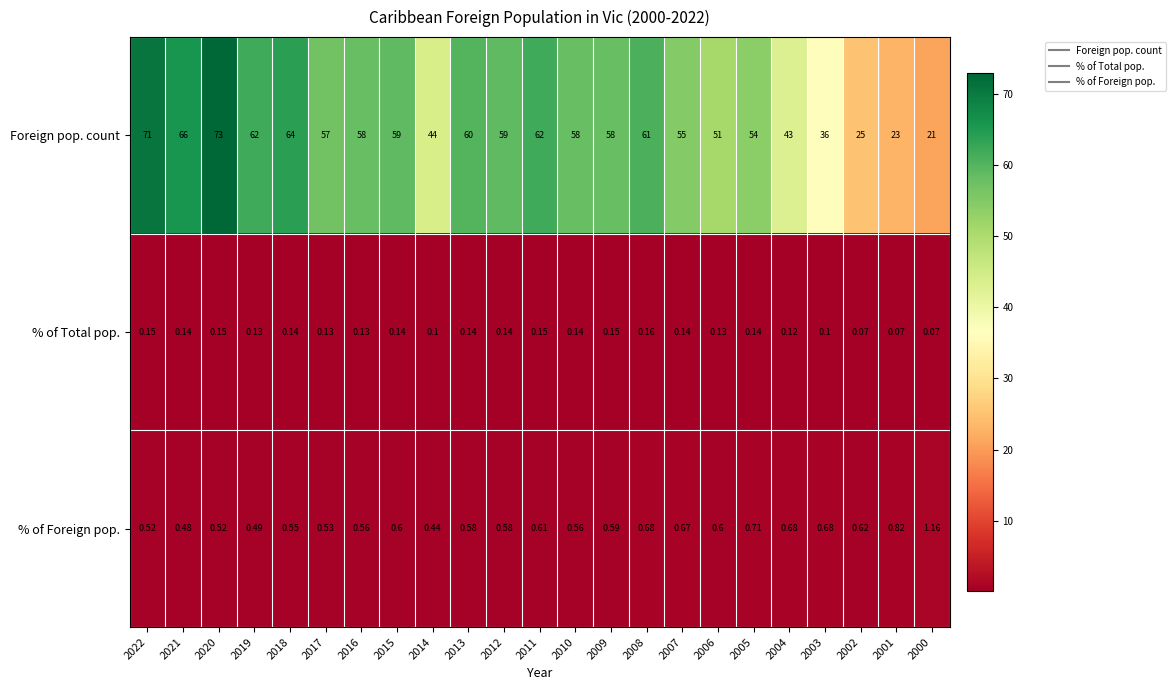

At 2014, list the series in order from smallest to largest.

% of Total pop., % of Foreign pop., Foreign pop. count